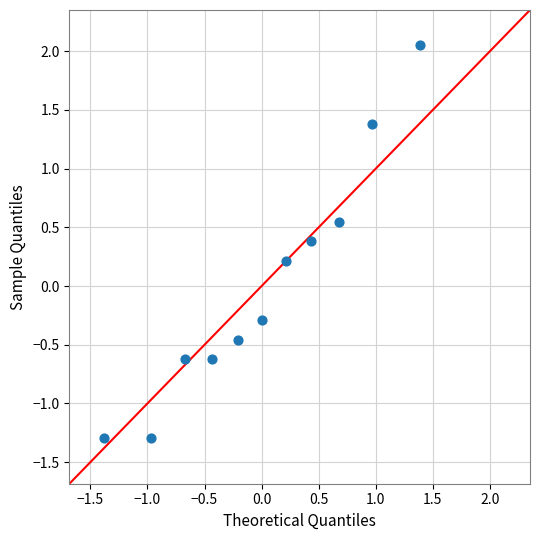

What is the range of Y values (max minus min)?

3.3